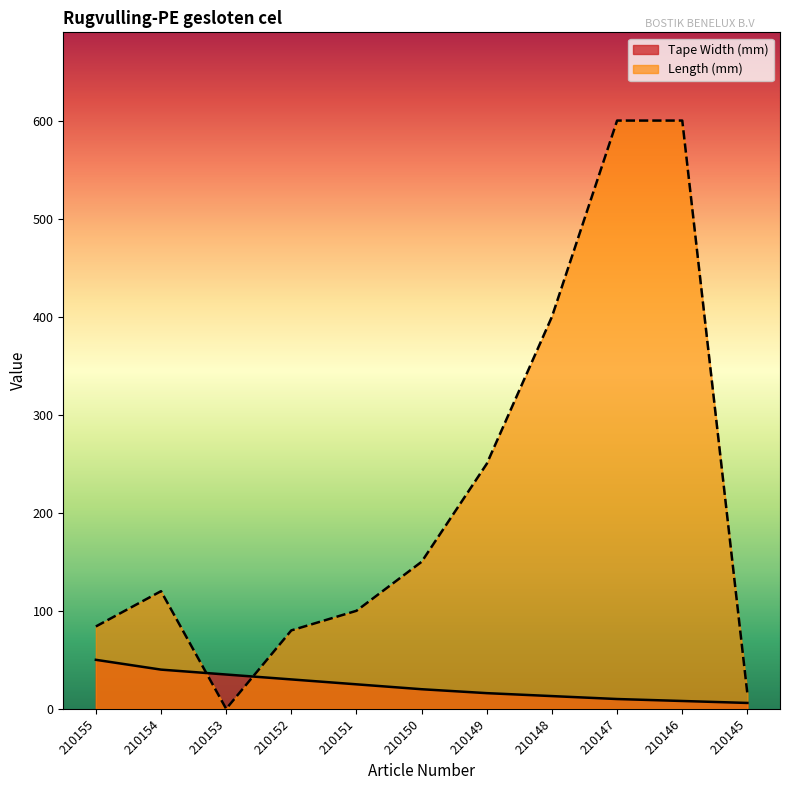

What is the average value of the Tape Width (mm) series?

23